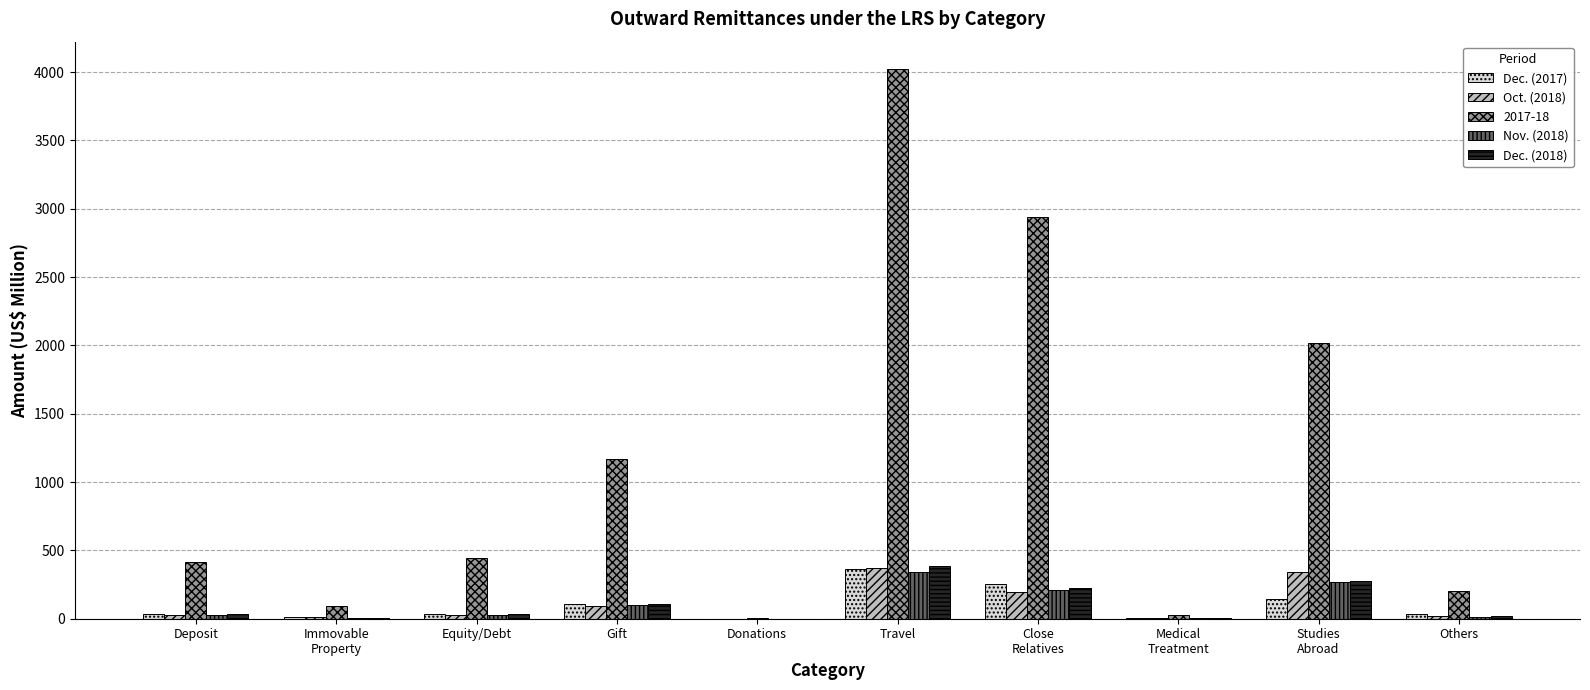

What is the sum of all Dec. (2018) values?

1093.3